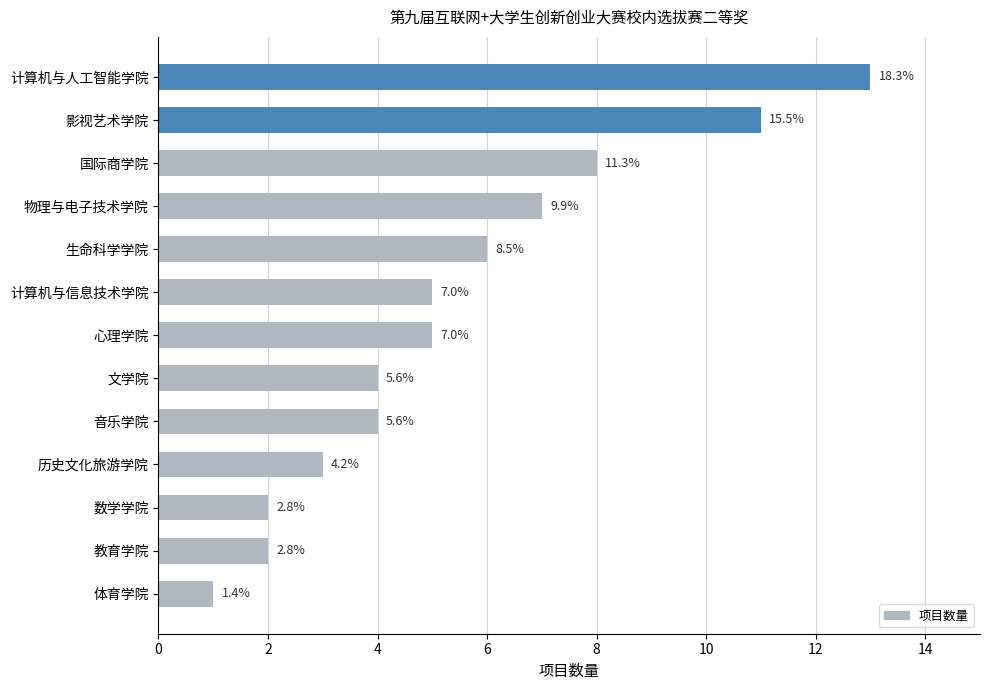

How many bars are there in total?

13